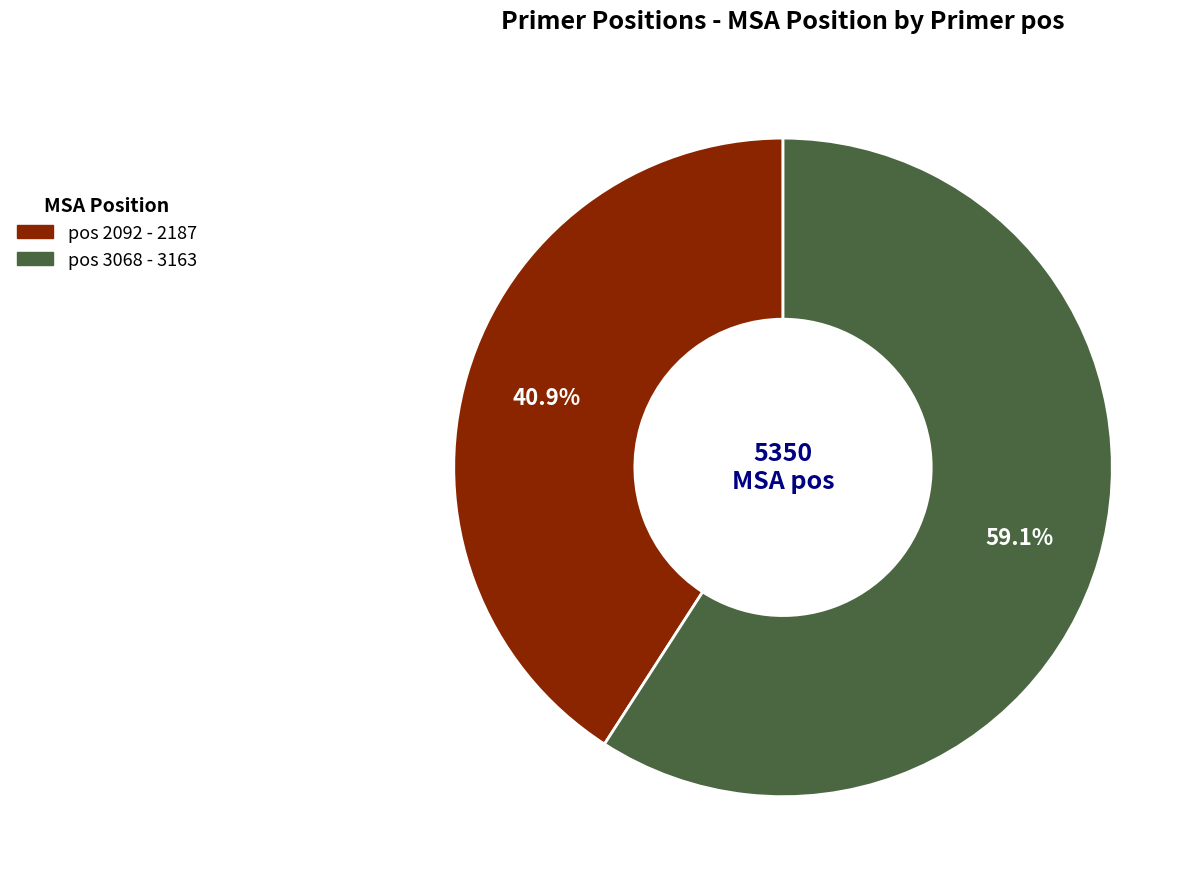

Does any single category account for the majority?

Yes